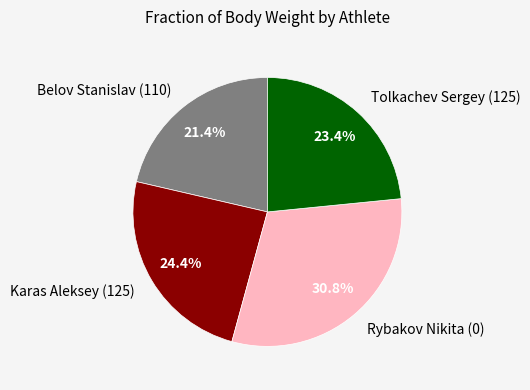

How many segments does this pie chart have?

4